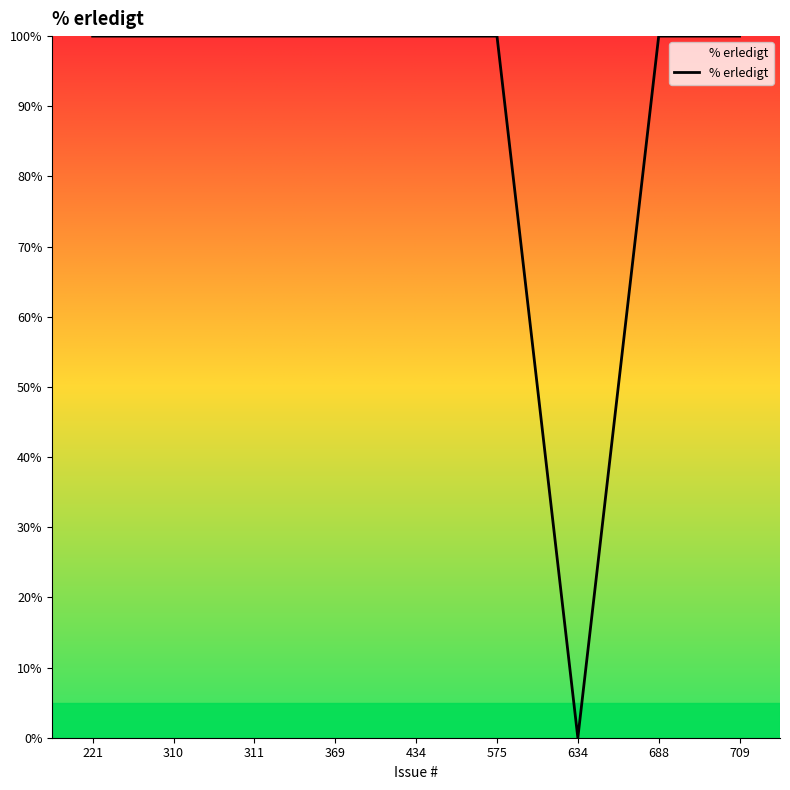

Which label corresponds to the smallest value in the chart?

634